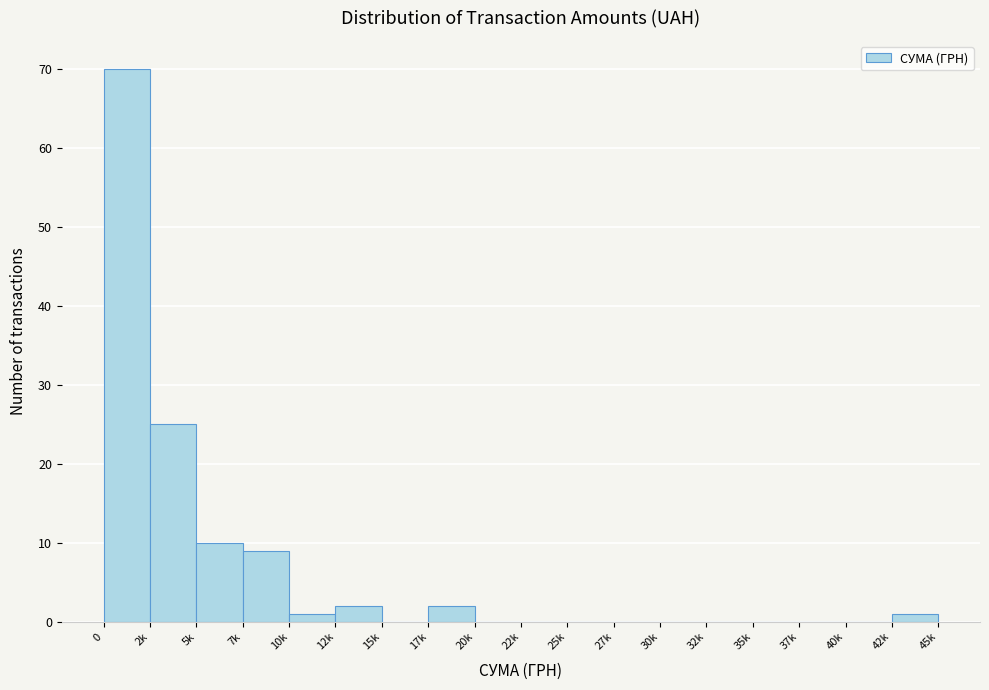

Reading left to right, list all the values displayed in this chart.

0=70	2k=25	5k=10	7k=9	10k=1	12k=2	15k=0	17k=2	20k=0	22k=0	25k=0	27k=0	30k=0	32k=0	35k=0	37k=0	40k=0	42k=1